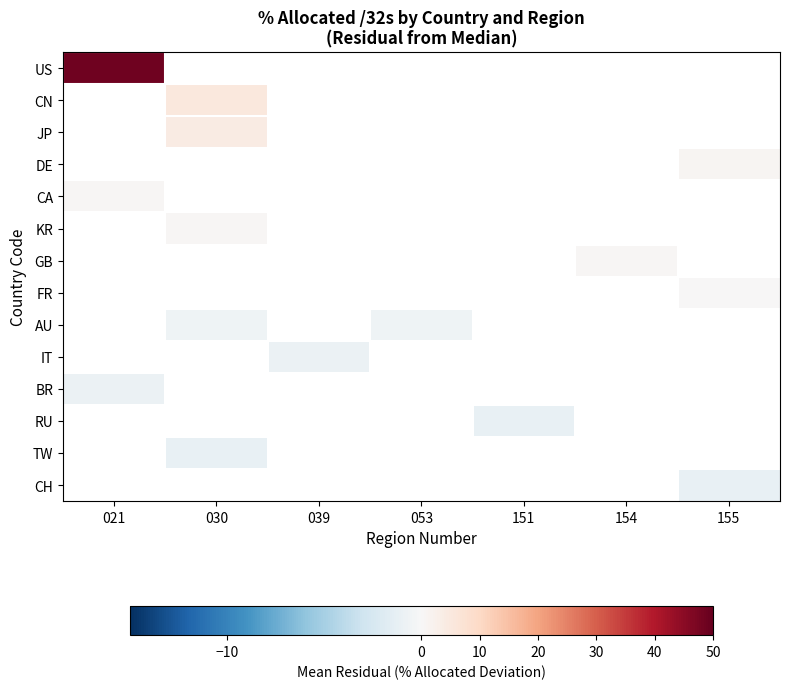

Count the number of categories in the chart.

7